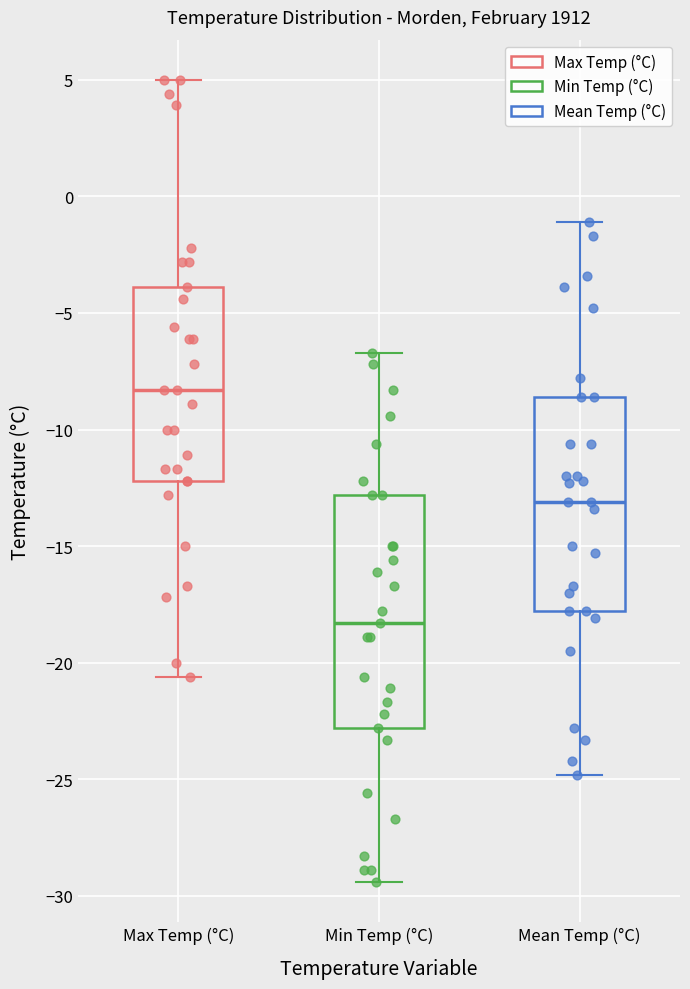

Which box has the highest median line?

Max Temp (°C)